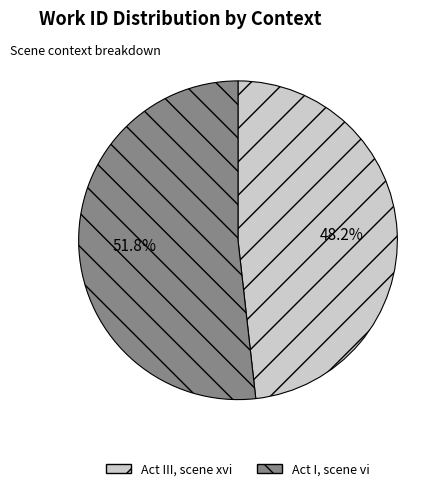

What percentage do Act I, scene vi and Act III, scene xvi together represent?

100.0%